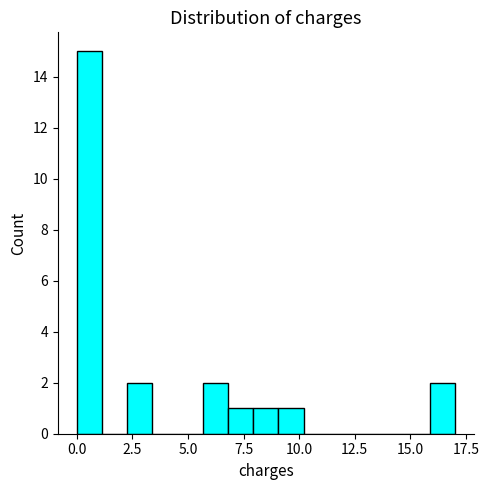

Around what value on the x-axis is the tallest bar? Give the approximate position of its centre, as read against the axis.

0.5